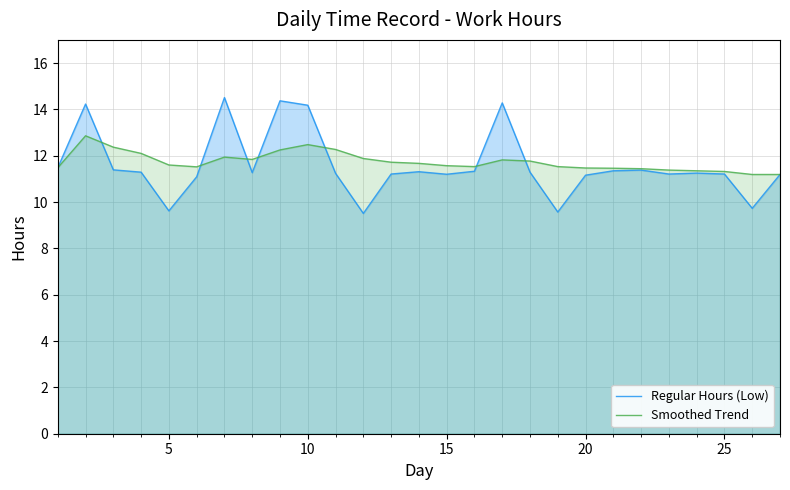

How many times do Regular Hours (Low) and Smoothed Trend cross each other?

7